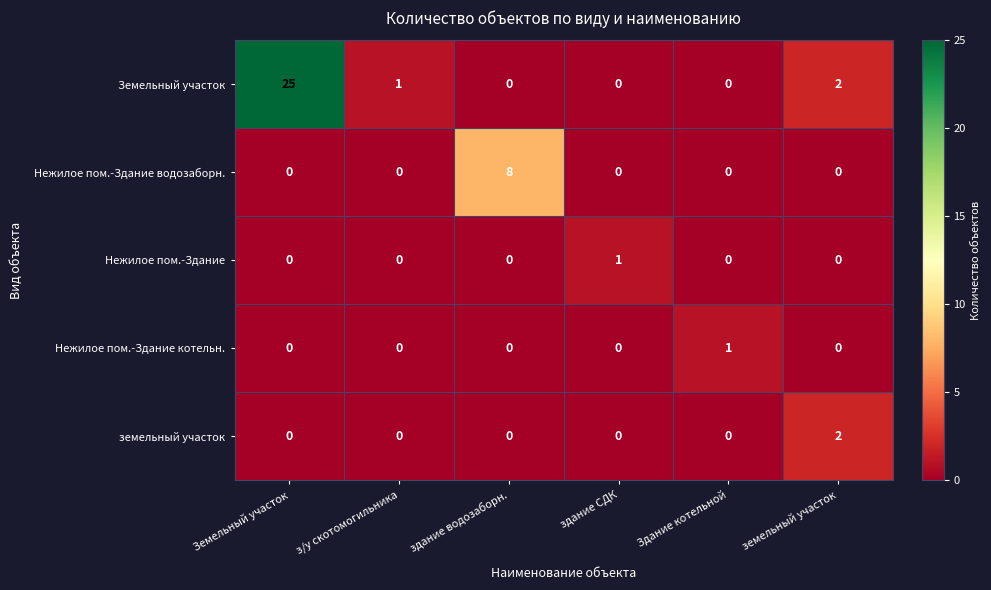

At which category is the sum across all series the highest?

Земельный участок